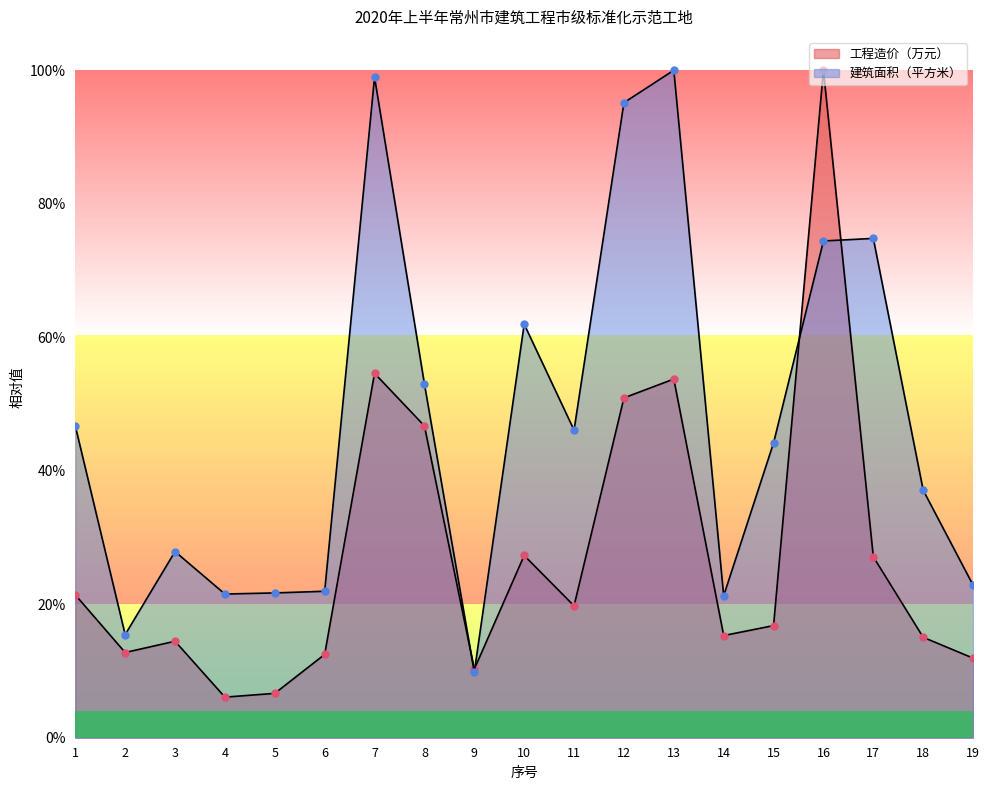

How many intersections are there between 建筑面积（平方米） and 工程造价（万元）?

4